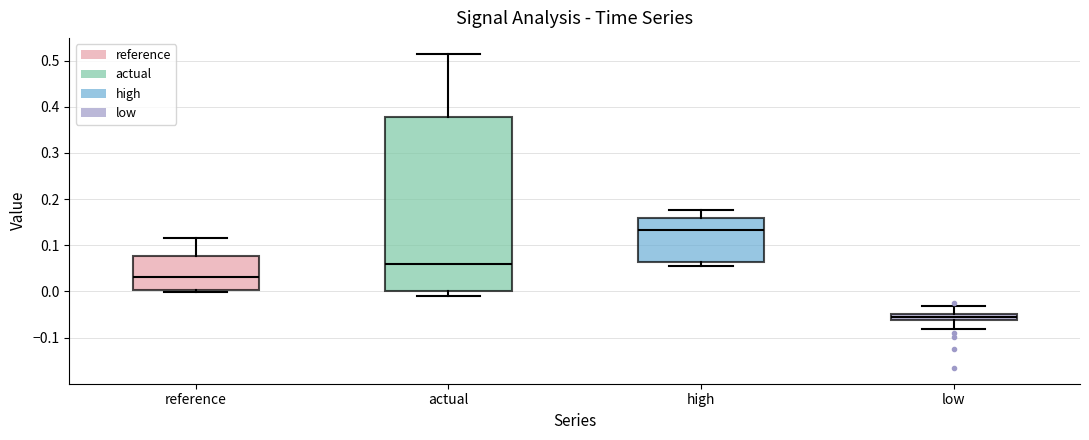

Where is the upper edge of the box for high on the y-axis? The values are not printed on the chart, so give them approximately, as read against the axis.

0.16